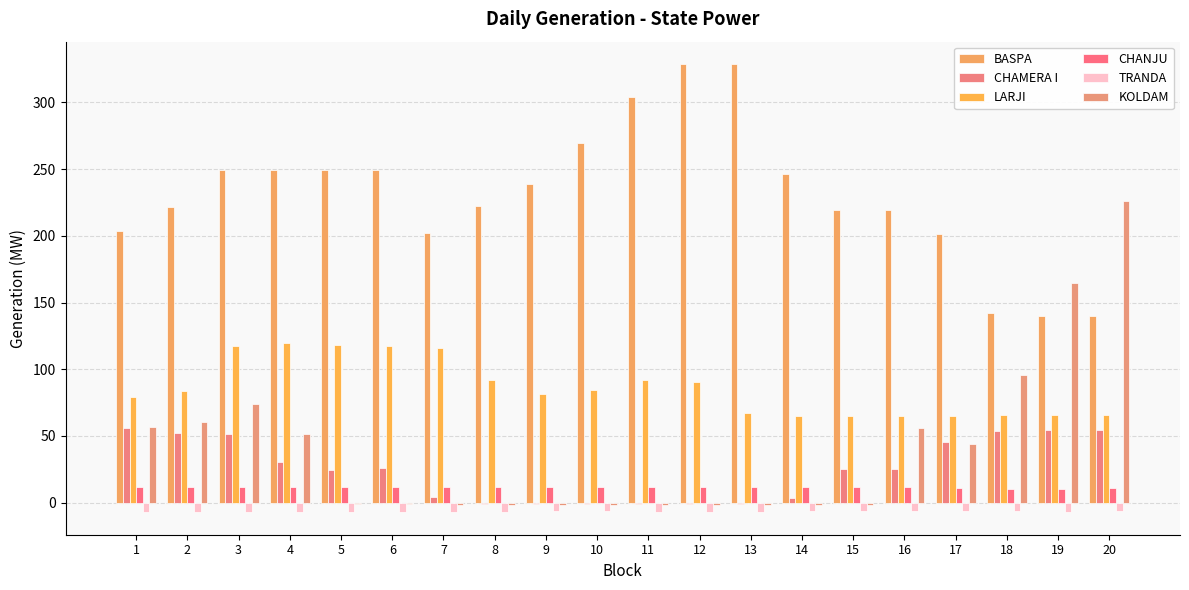

At how many categories does at least one series exceed 34?

20